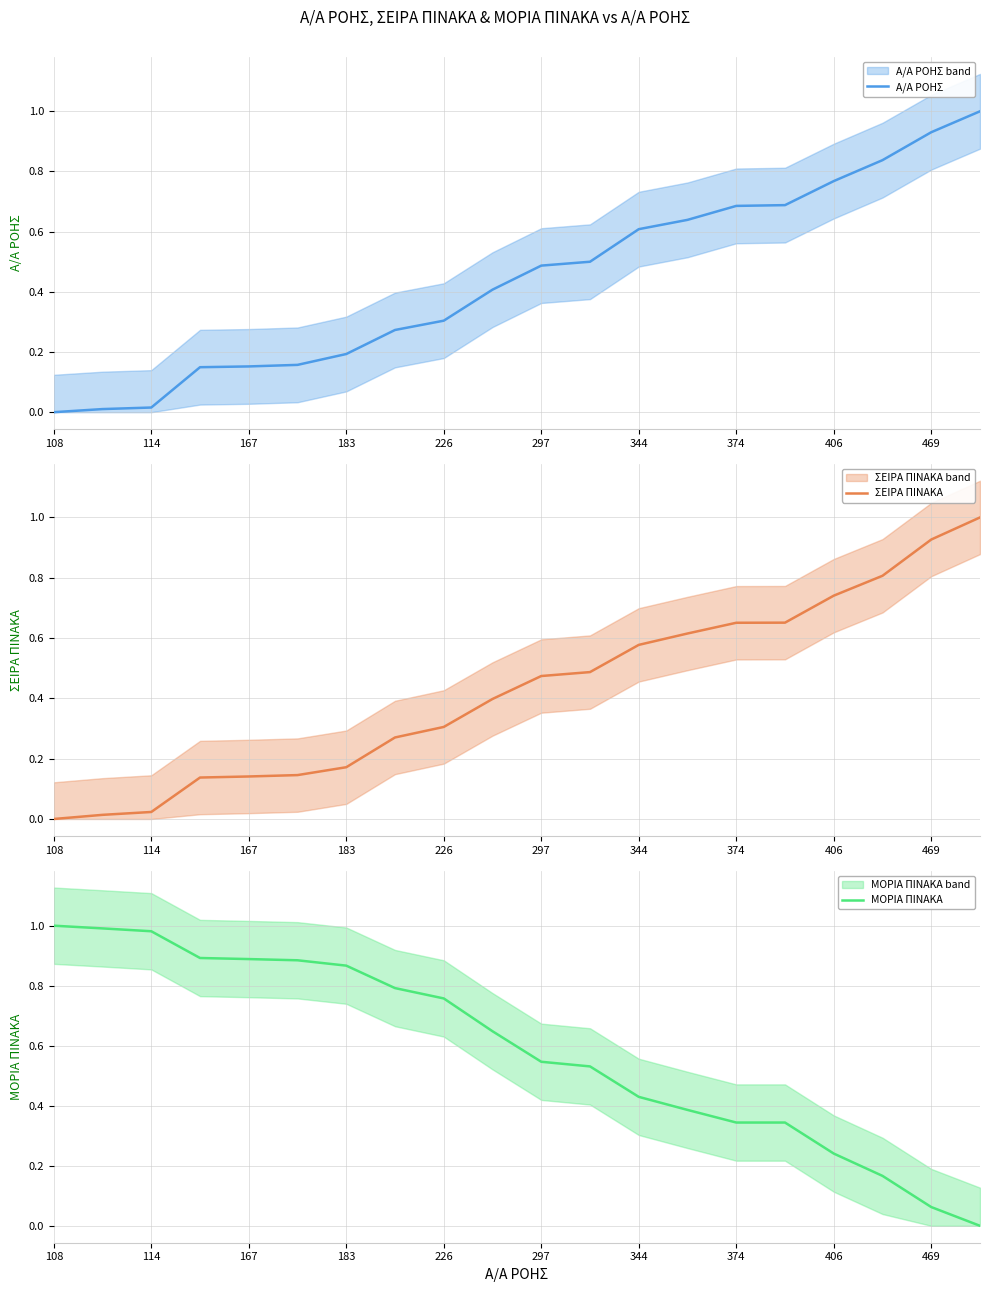

What is the maximum value for ΣΕΙΡΑ ΠΙΝΑΚΑ?

1.0